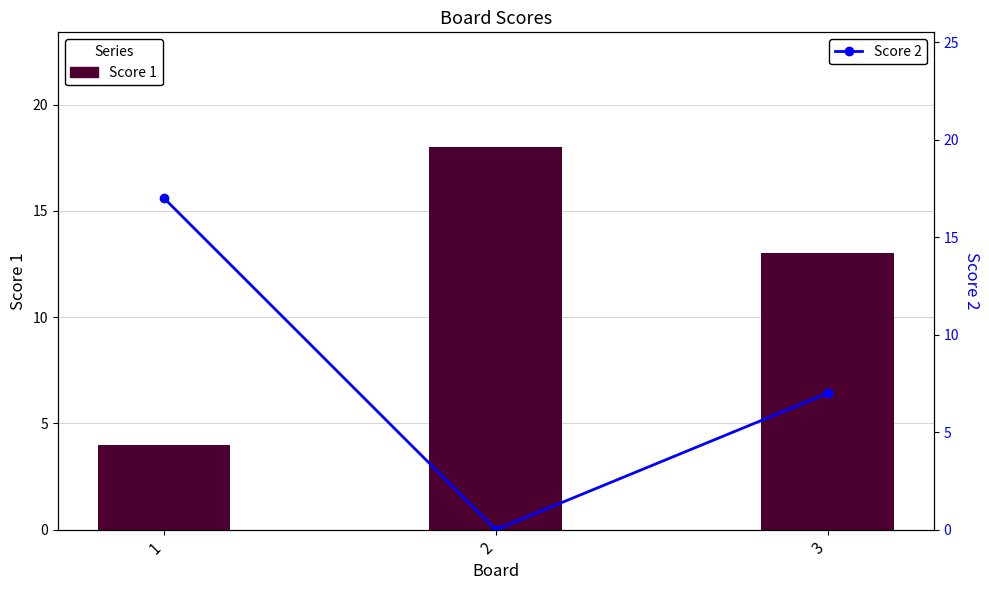

What is the difference between the highest and lowest values at 3?

6